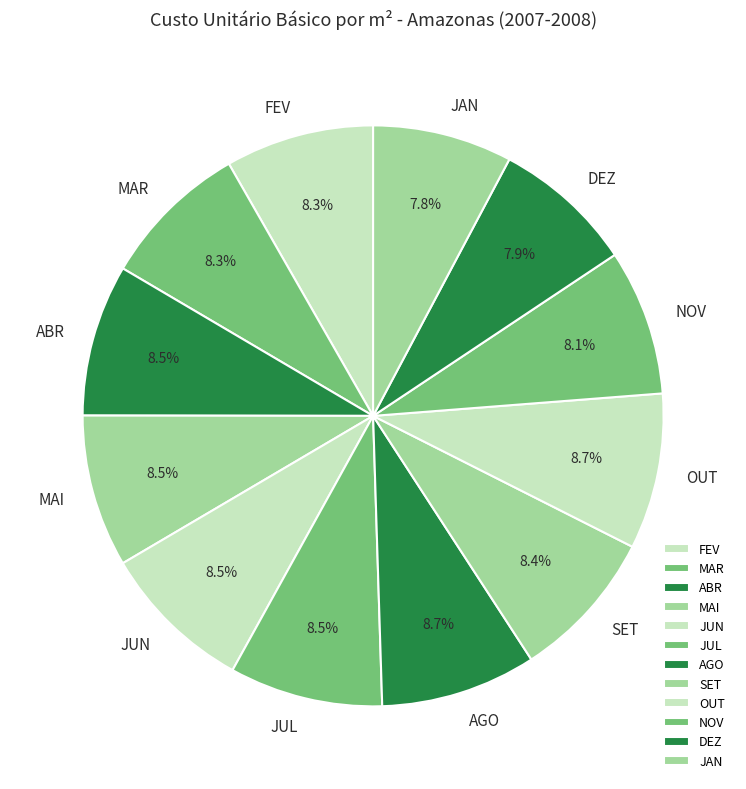

What is the ratio of the value at DEZ to the value at JUN?

0.9